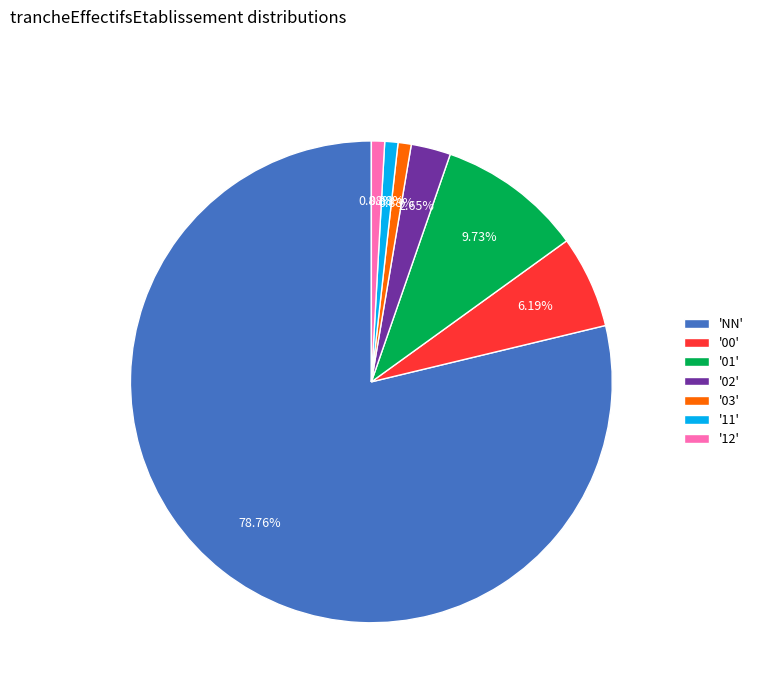

Approximately how many times larger is the value at 'NN' compared to '11'?

89.0